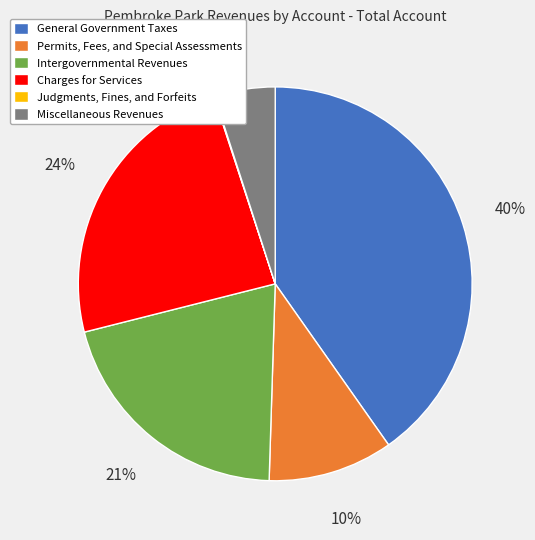

Does any single category account for the majority?

No